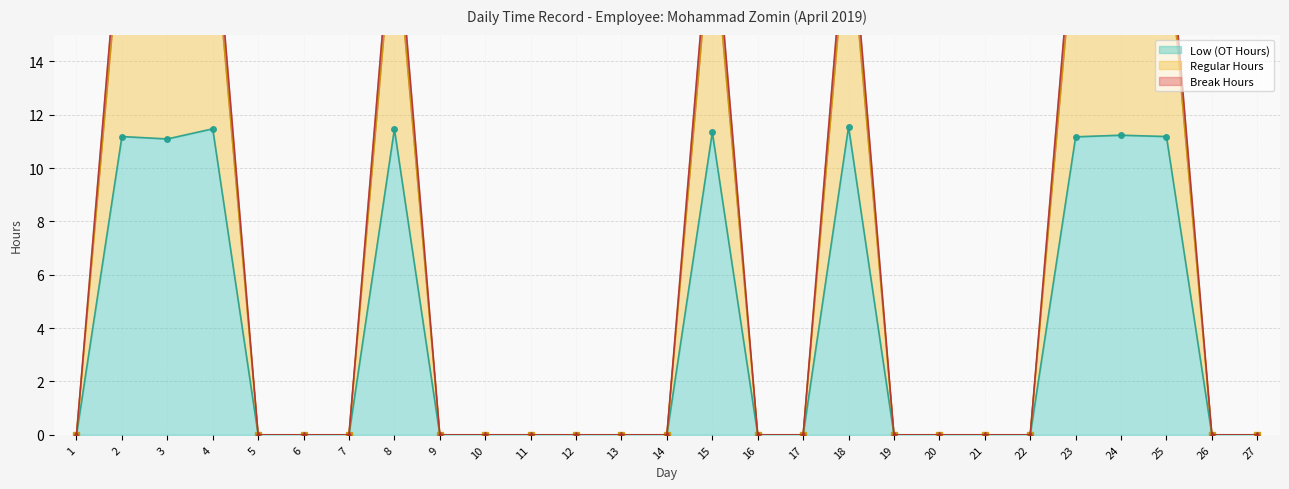

Reading left to right, transcribe all the data shown in this chart.

Low (OT Hours) (line): 0.0	11.2	11.1	11.5	0.0	0.0	0.0	11.5	0.0	0.0	0.0	0.0	0.0	0.0	11.3	0.0	0.0	11.6	0.0	0.0	0.0	0.0	11.2	11.2	11.2	0.0	0.0
Regular Hours (line): 0.0	19.2	19.1	19.5	0.0	0.0	0.0	19.5	0.0	0.0	0.0	0.0	0.0	0.0	19.3	0.0	0.0	19.6	0.0	0.0	0.0	0.0	19.2	19.2	19.2	0.0	0.0
Break Hours (line): 0.0	20.2	20.1	20.5	0.0	0.0	0.0	20.5	0.0	0.0	0.0	0.0	0.0	0.0	20.3	0.0	0.0	20.6	0.0	0.0	0.0	0.0	20.2	20.2	20.2	0.0	0.0